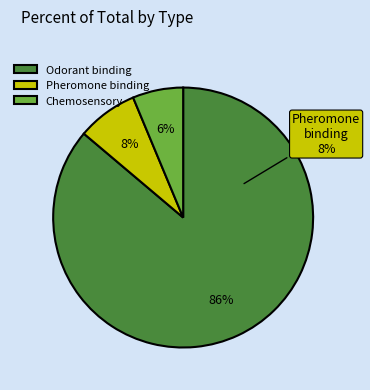

Is Odorant binding the majority of the pie?

Yes